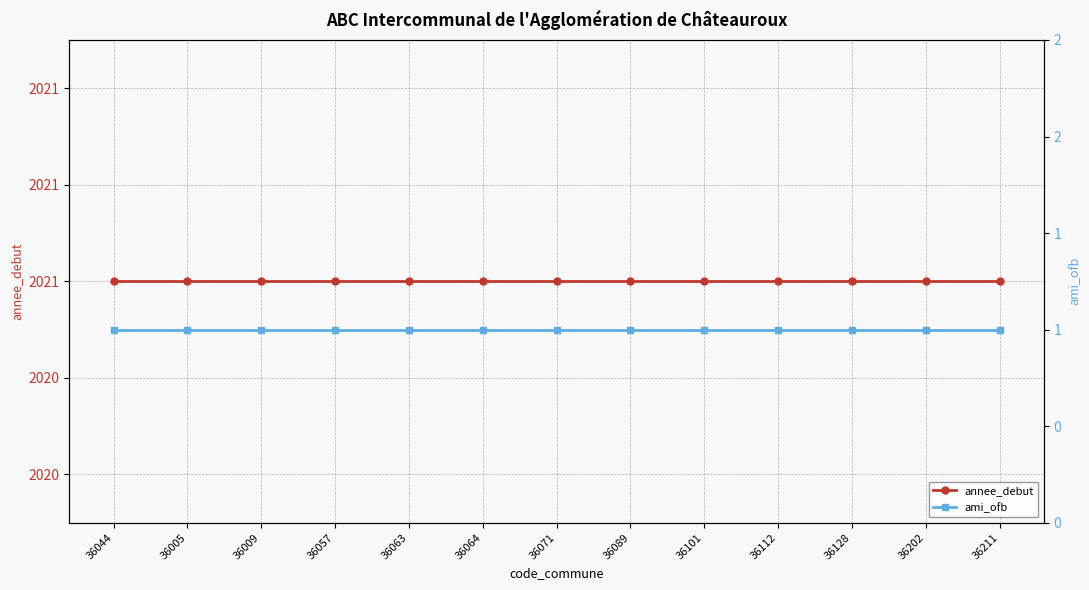

True or false: annee_debut has a value of 2841 at 36071.

False